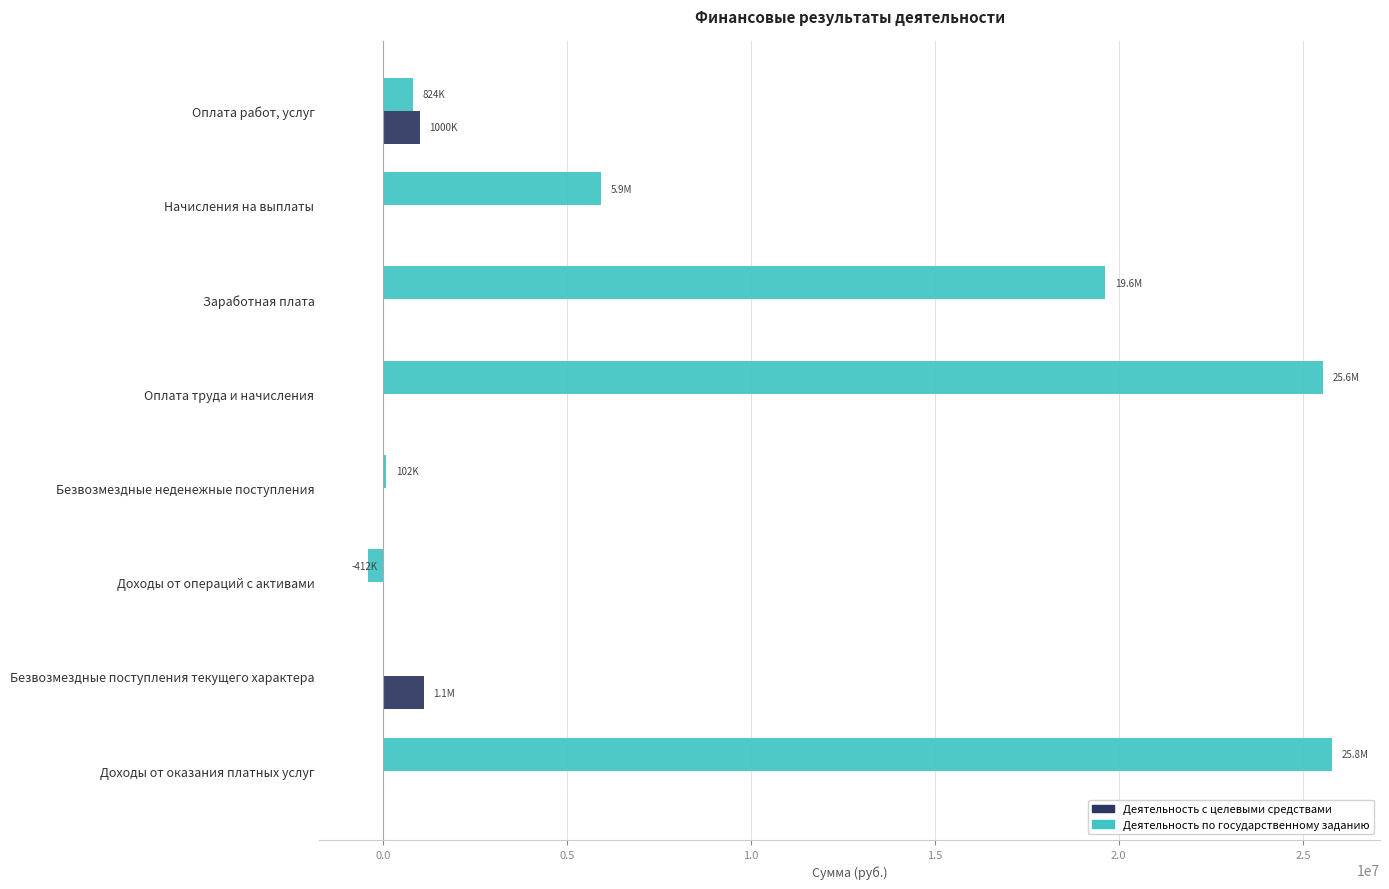

Which series has the largest total across all categories?

Деятельность по государственному заданию